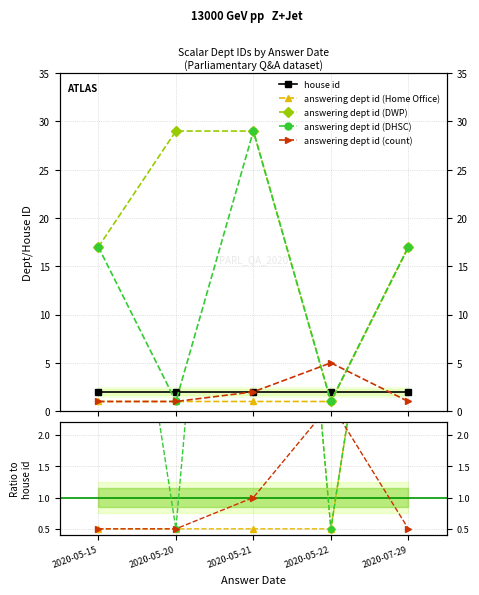

Does the chart have visible grid lines?

Yes